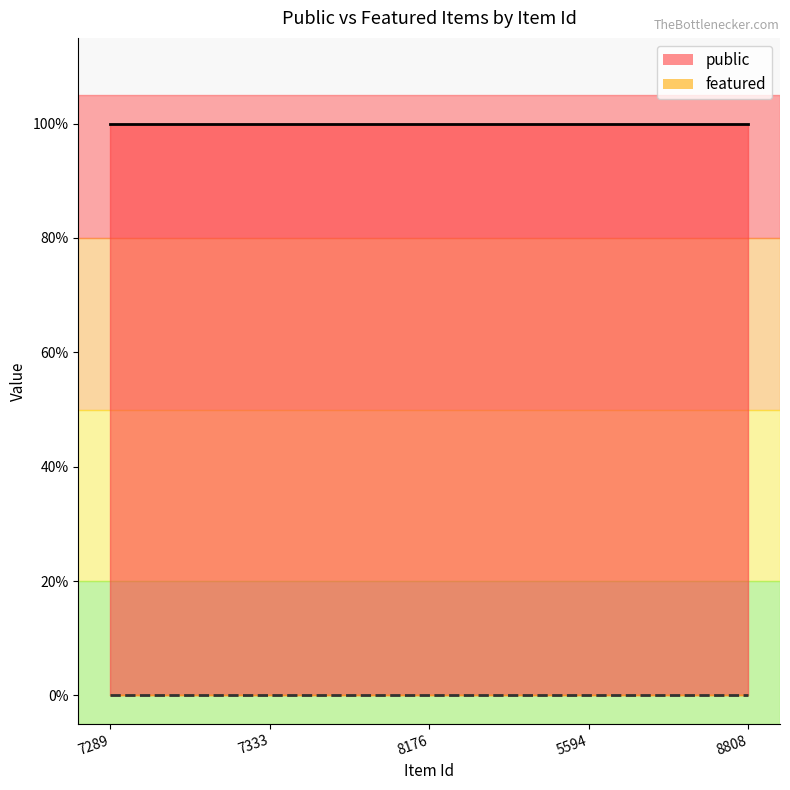

Rank the categories by public value from highest to lowest.

7289, 7333, 8176, 5594, 8808